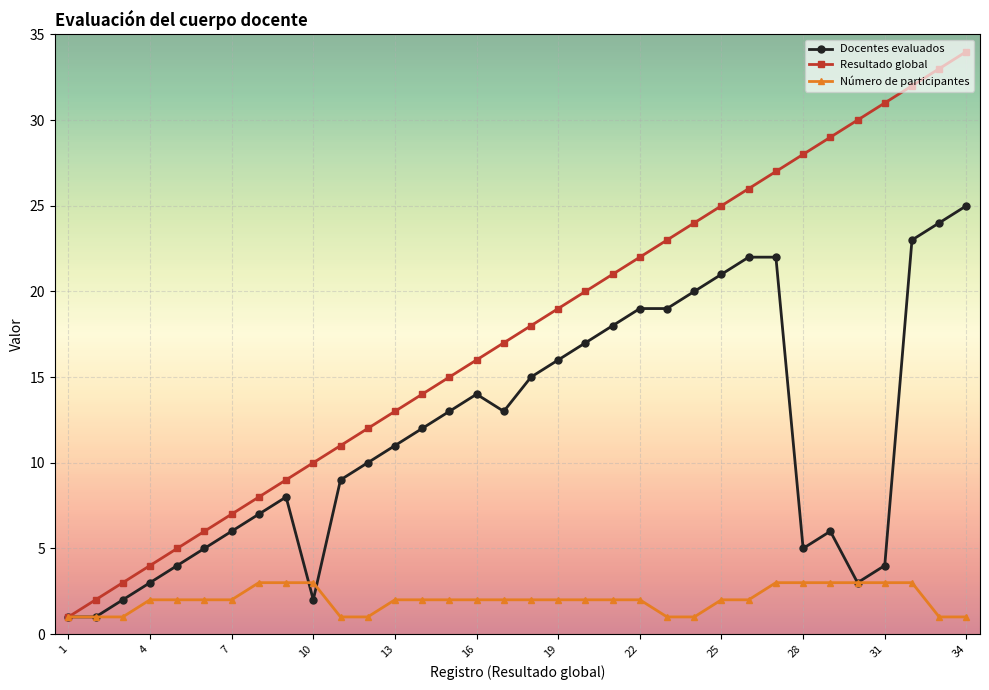

What is the maximum value for Docentes evaluados?

25